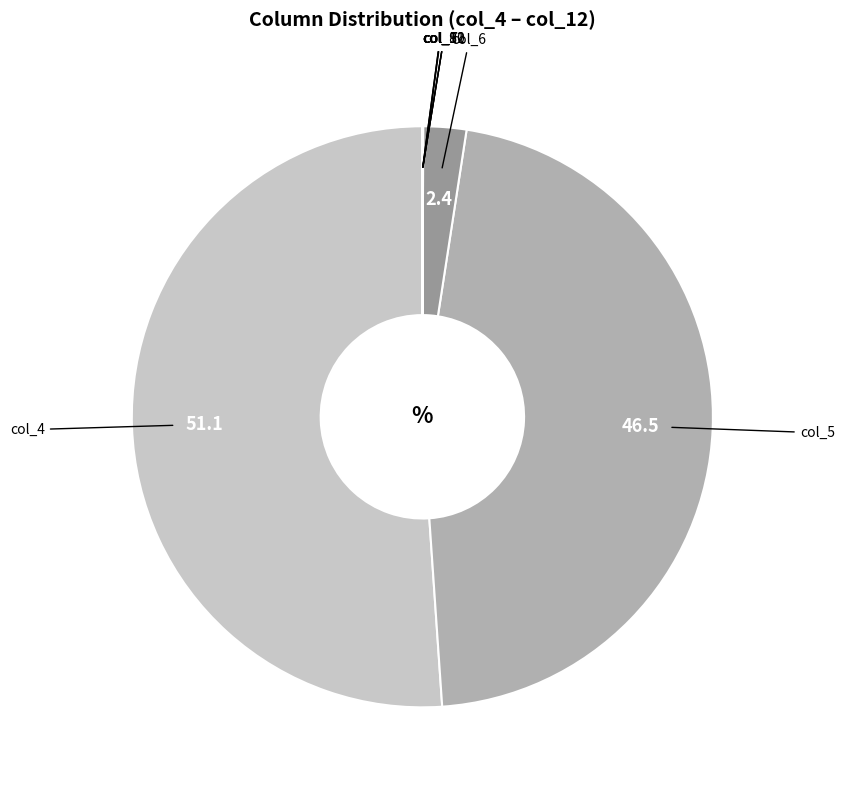

The col_6 slice represents 8% of the pie. True or false?

False